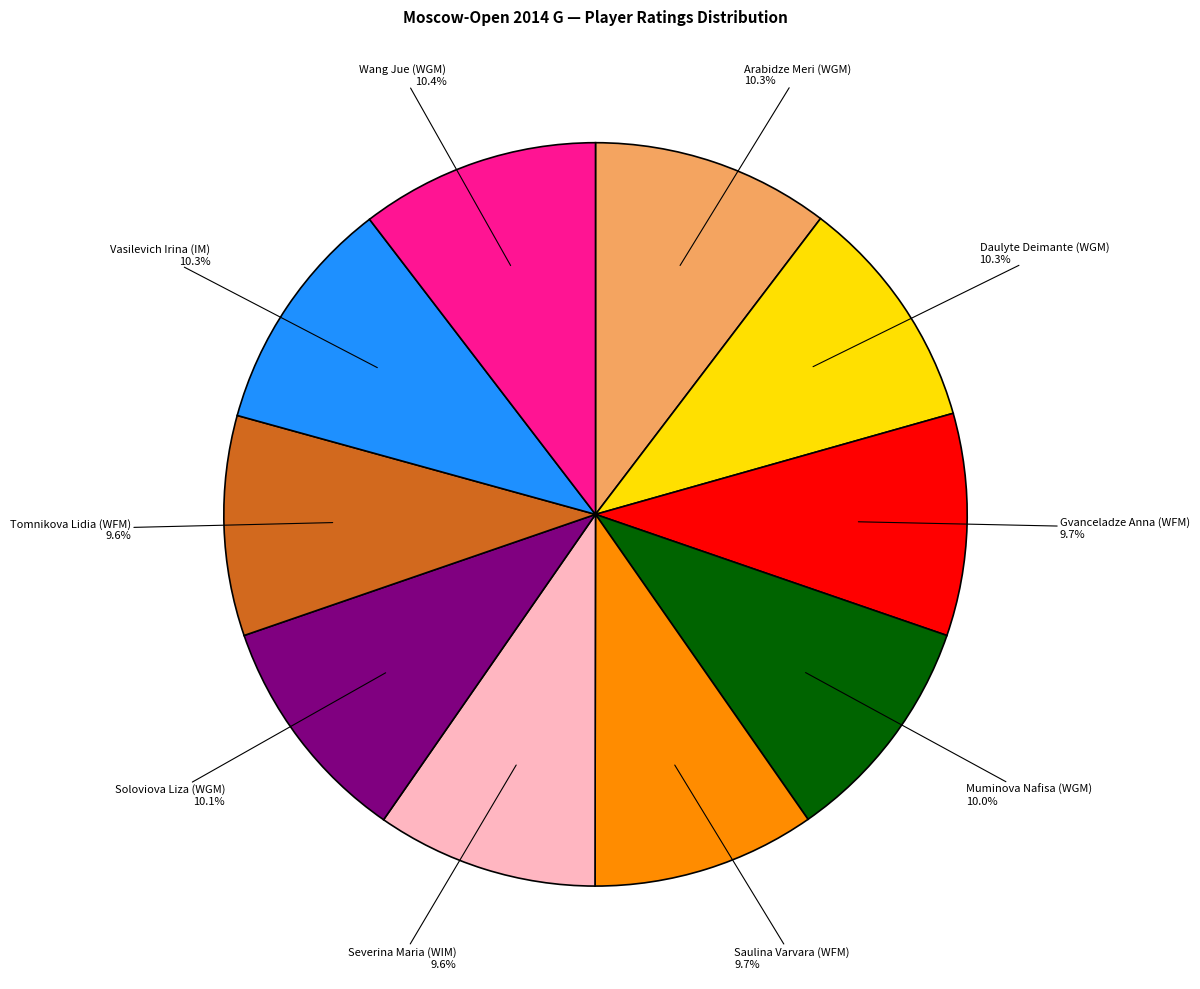

Between Saulina Varvara (WFM) and Arabidze Meri (WGM), which is larger?

Arabidze Meri (WGM)